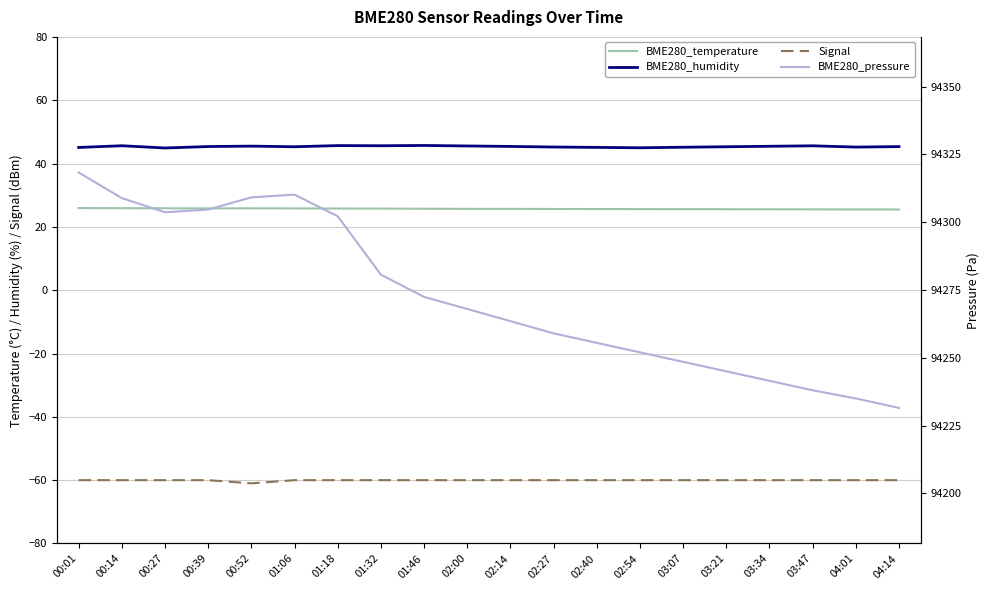

Count the number of categories in the chart.

20